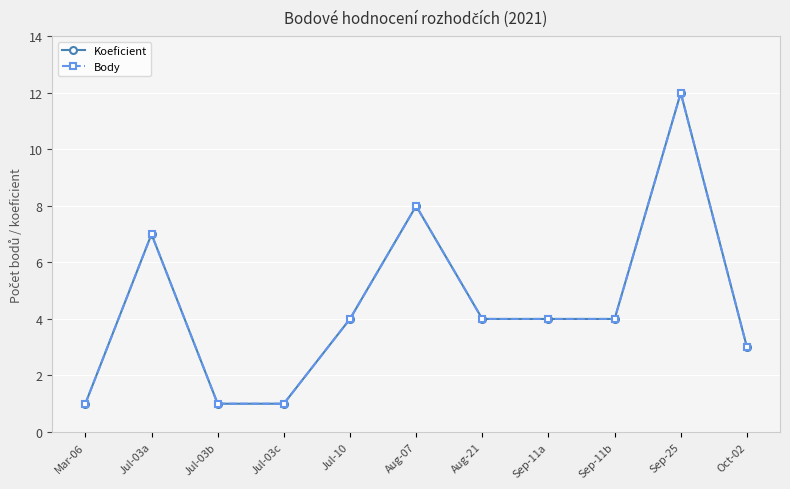

Is the value of Body at Sep-25 greater than the value of Koeficient at Jul-03b?

Yes